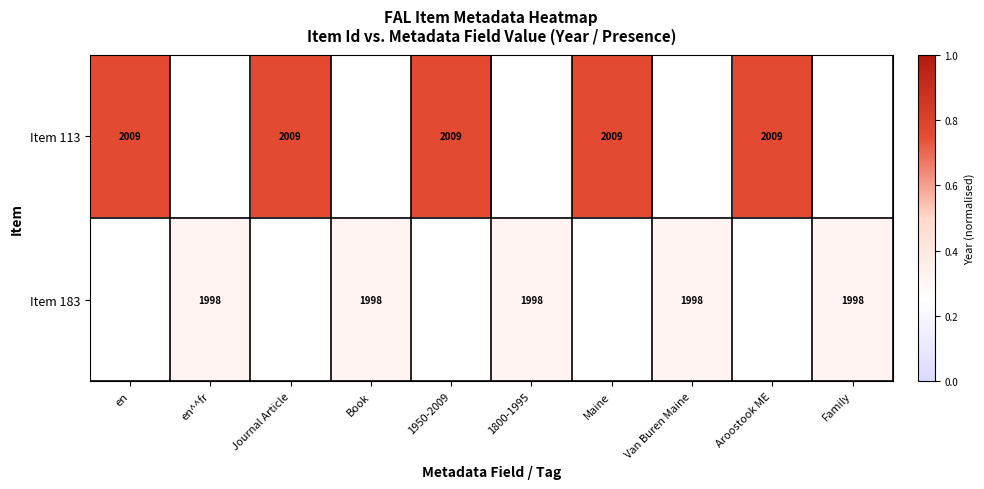

What is the approximate value of Item 113 at Maine?

0.8